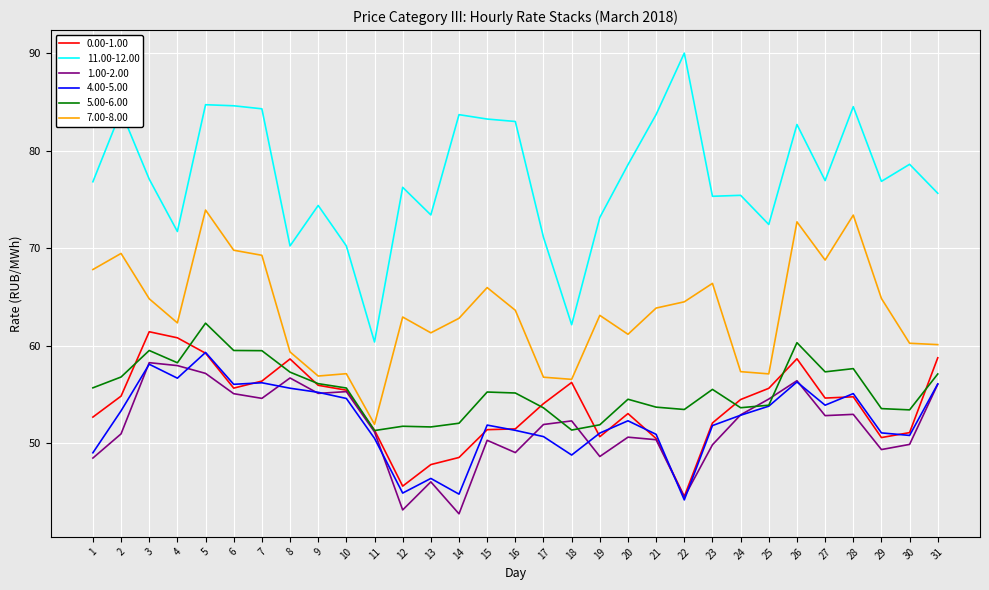

At which category is the sum across all series the highest?

5